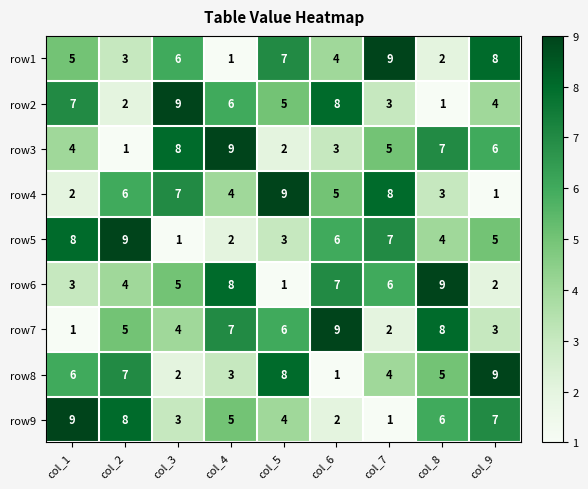

What is the difference between the maximum and minimum values in the row6 series?

8